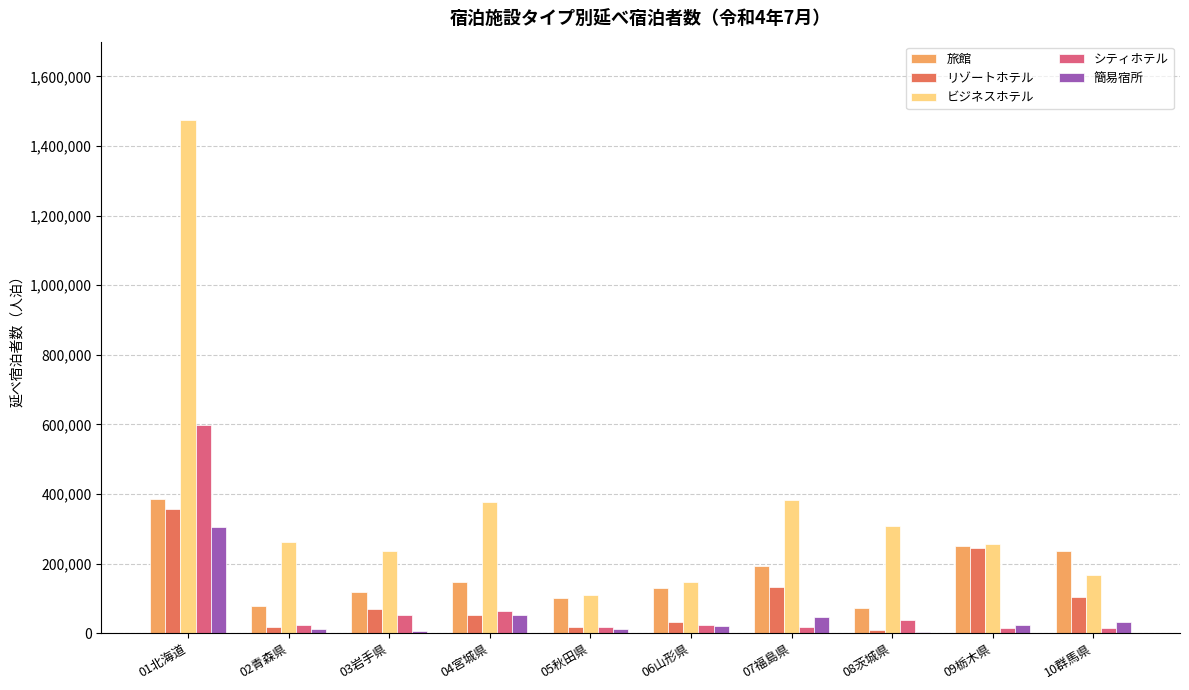

Which series changed the most between 08茨城県 and 09栃木県?

リゾートホテル